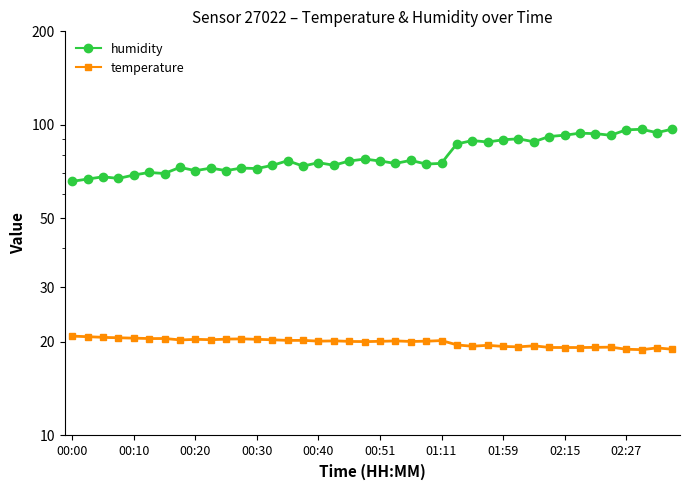

What is the maximum value for temperature?

20.9